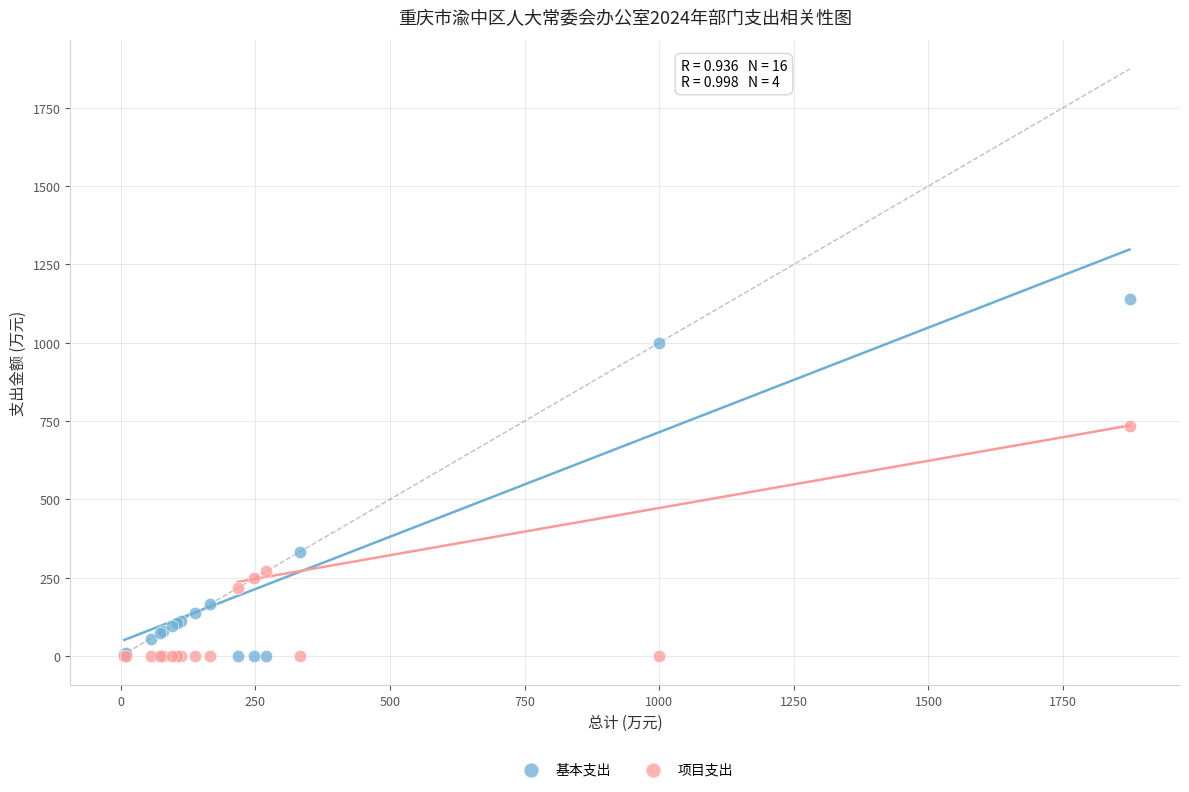

Which series has the largest Y range (max minus min)?

基本支出